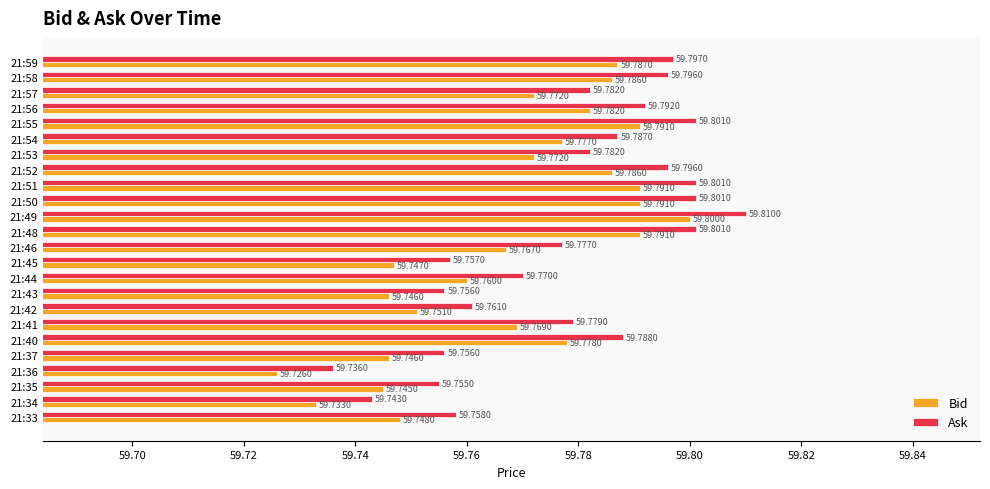

What is the average value of the Ask series?

59.8